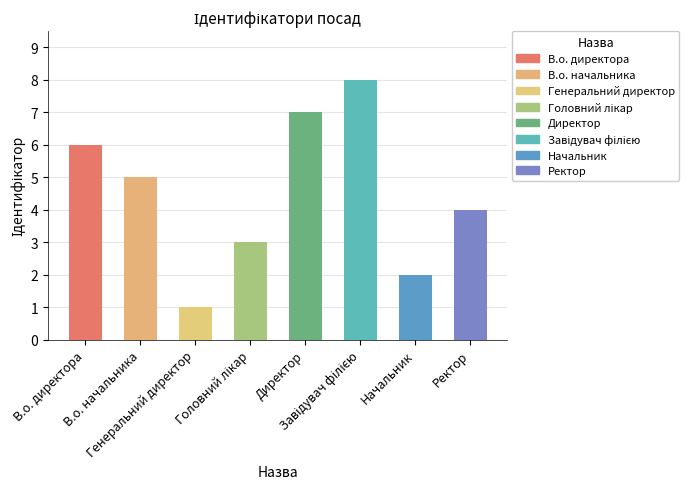

Count the number of data series in this chart.

1